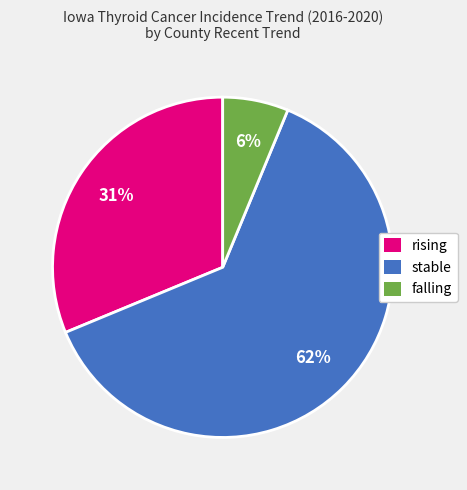

To the nearest percent, what is the difference between the rising and stable slice percentages?

31%